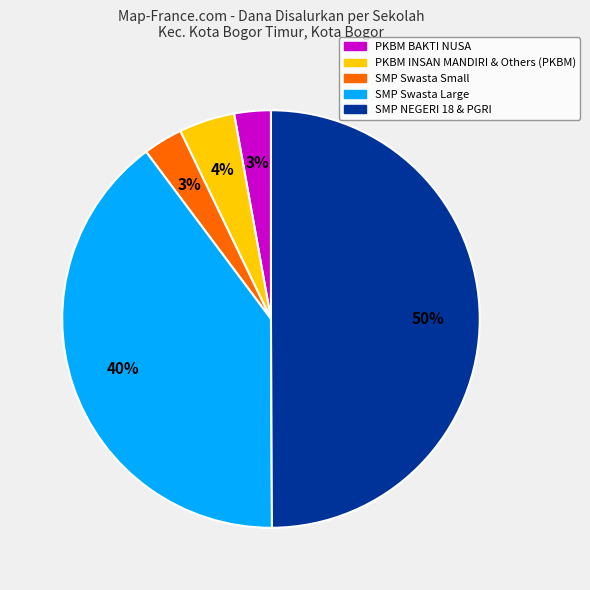

How many slices are in this pie chart?

5